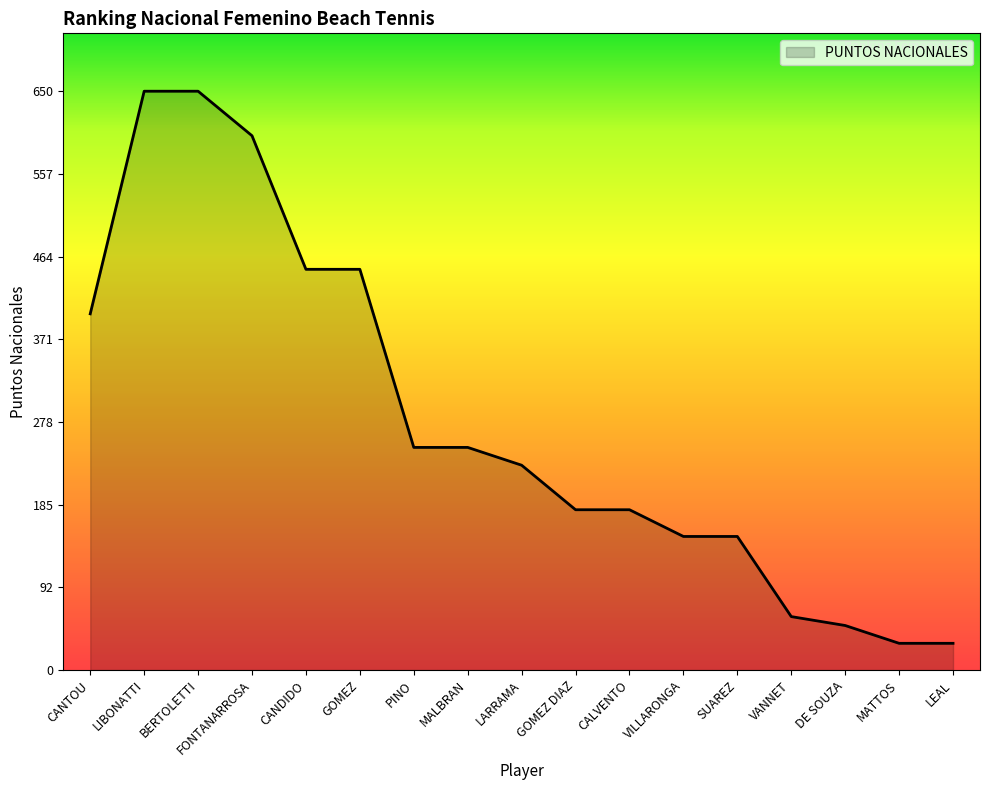

Where does the data first go above 230?

CANTOU